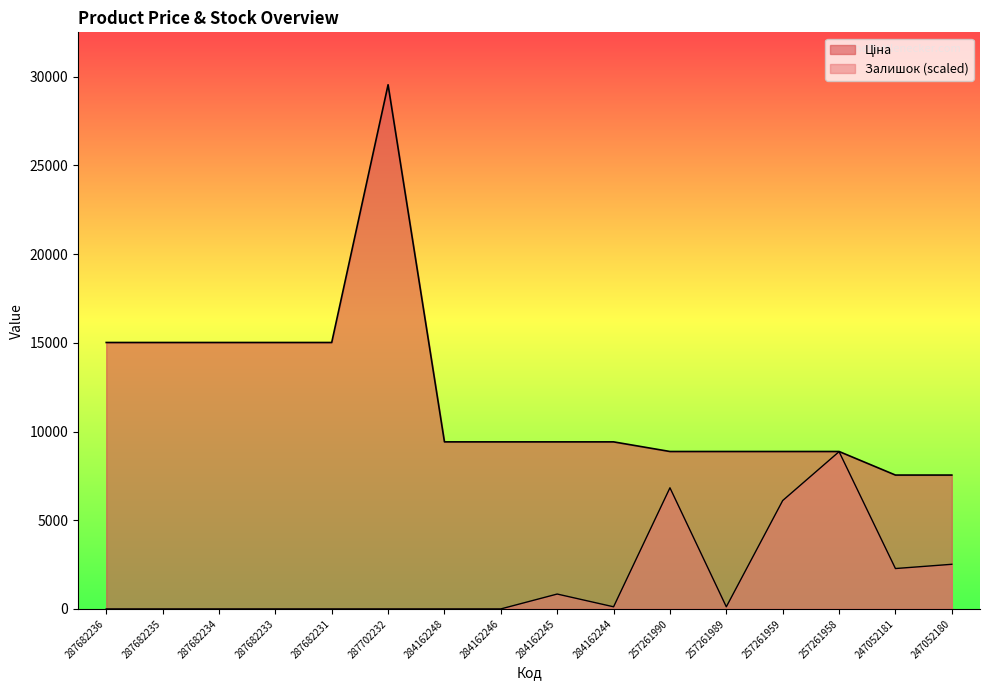

True or false: Залишок and Ціна cross at least once.

False